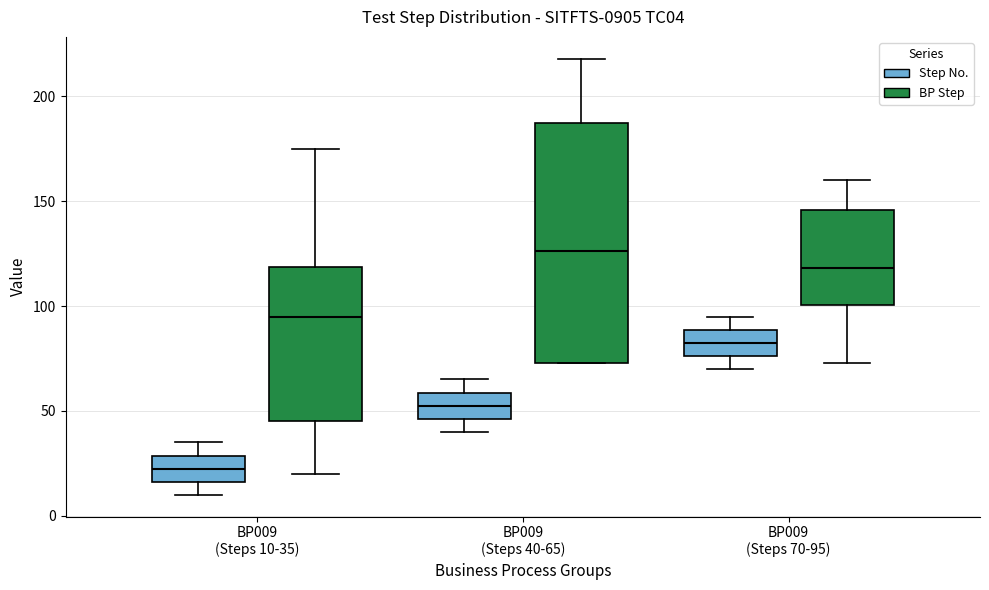

Which box has the highest median line?

BP009 (Steps 40-65) (BP Step)